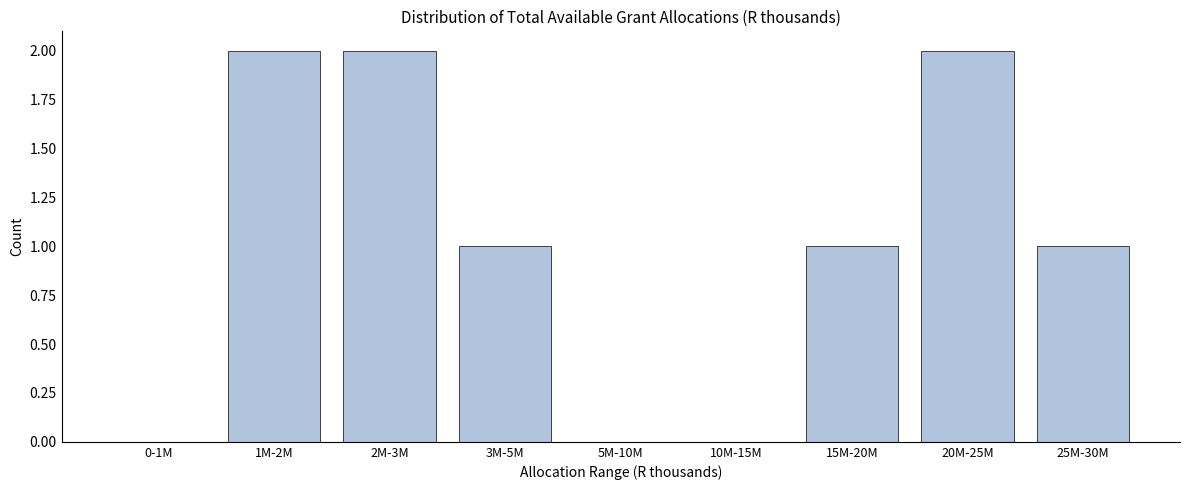

Reading left to right, what are all the values shown in this chart?

0-1M=0	1M-2M=2	2M-3M=2	3M-5M=1	5M-10M=0	10M-15M=0	15M-20M=1	20M-25M=2	25M-30M=1